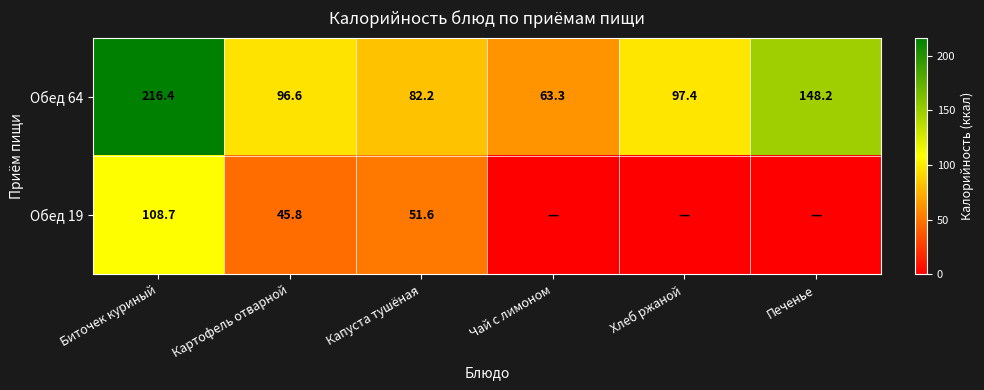

What is the difference between the highest and lowest values at Картофель отварной?

50.8